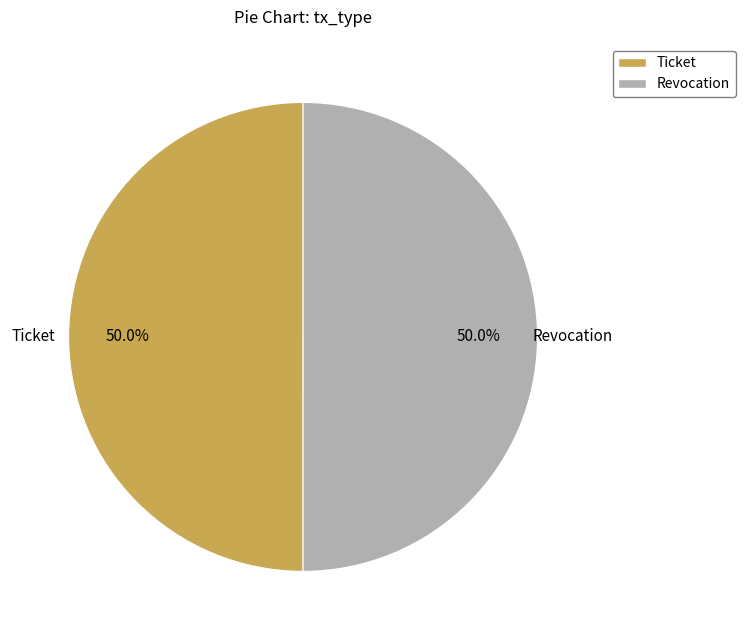

What is the ratio of the value at Ticket to the value at Revocation?

1.0